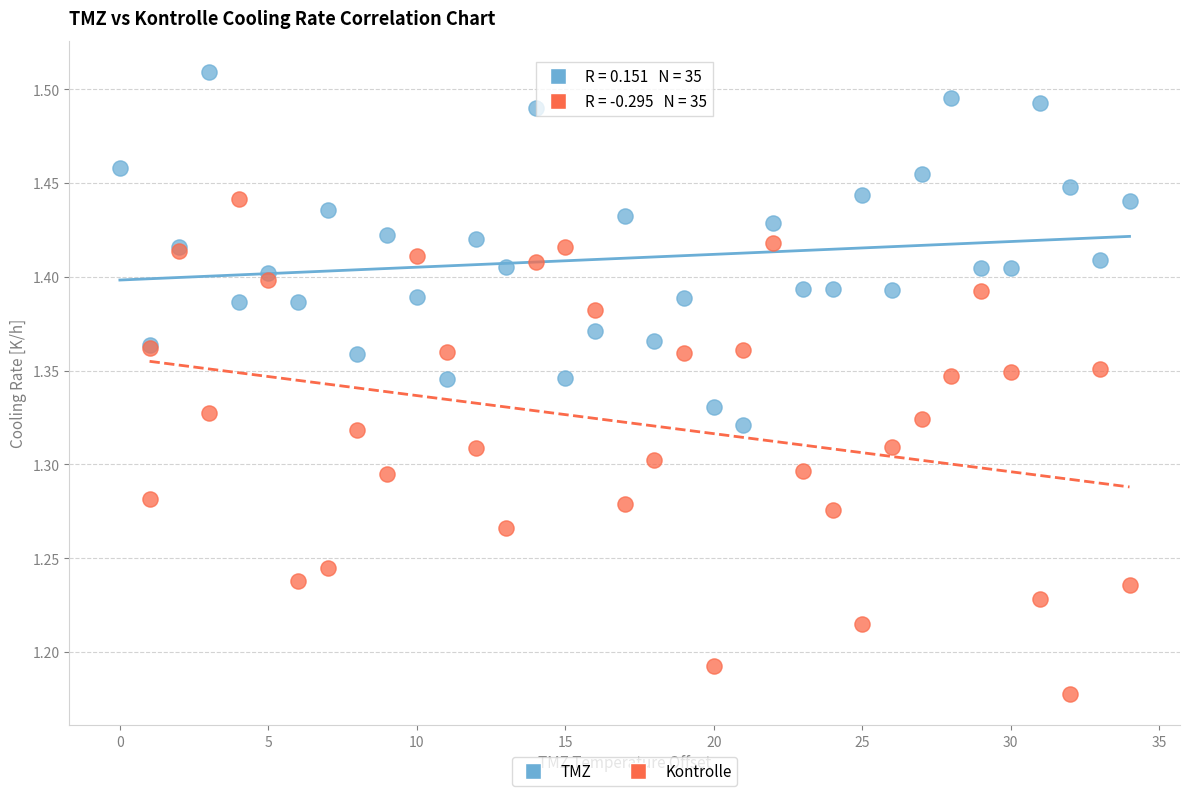

What are all the series names shown in the legend?

TMZ, Kontrolle